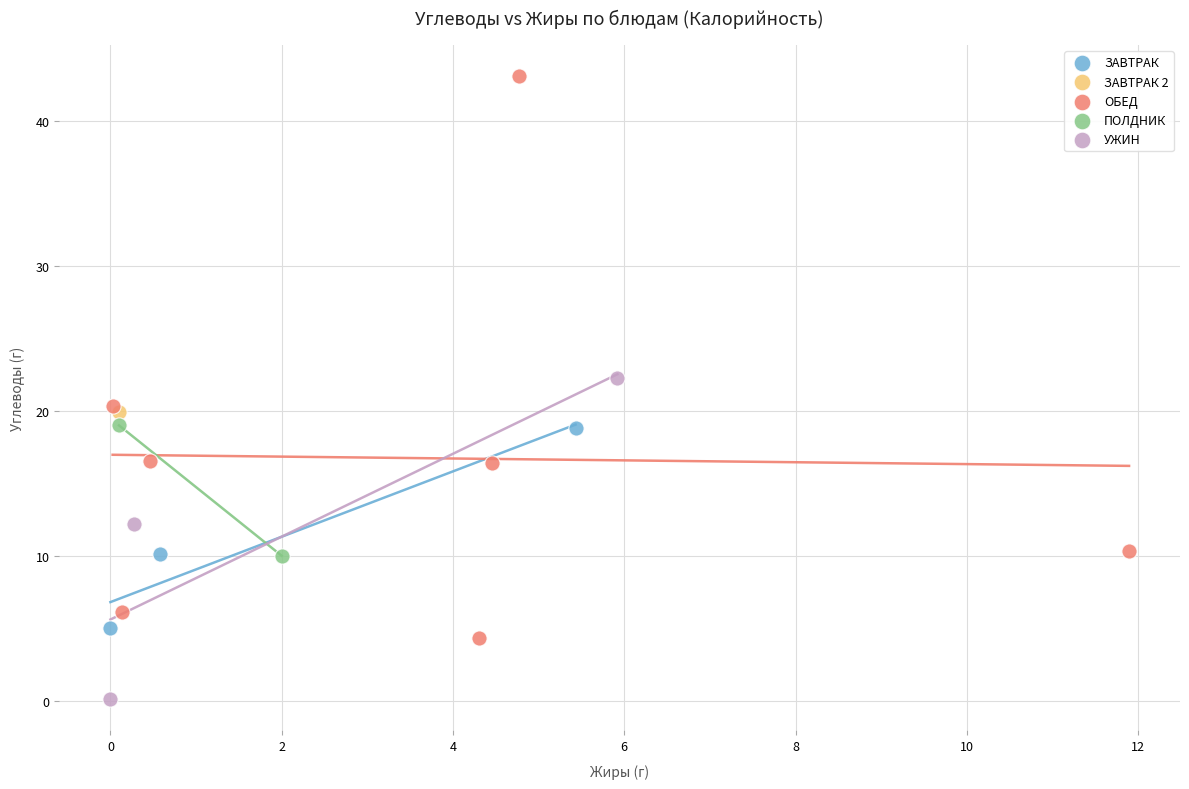

What are all the series names shown in the legend?

ЗАВТРАК, ЗАВТРАК 2, ОБЕД, ПОЛДНИК, УЖИН